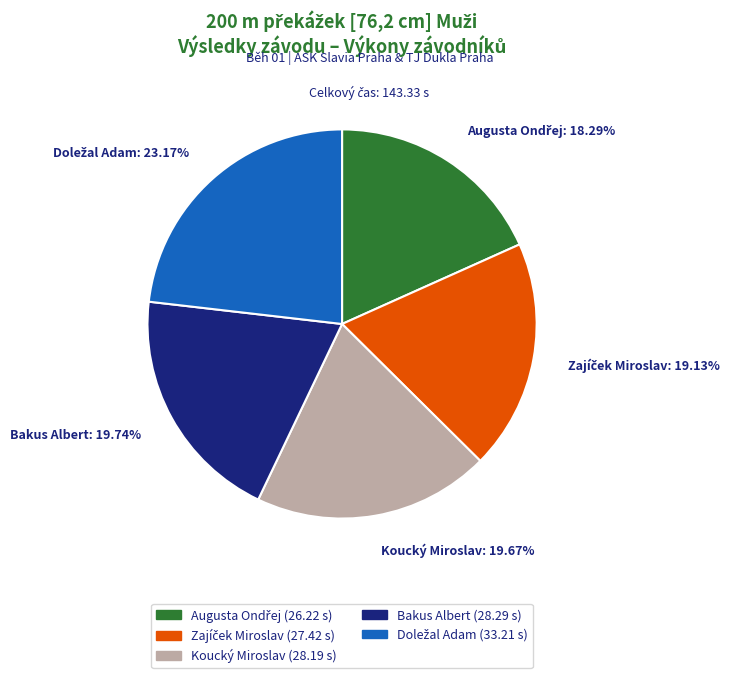

To the nearest percent, what percentage of the pie is Koucký Miroslav?

20%